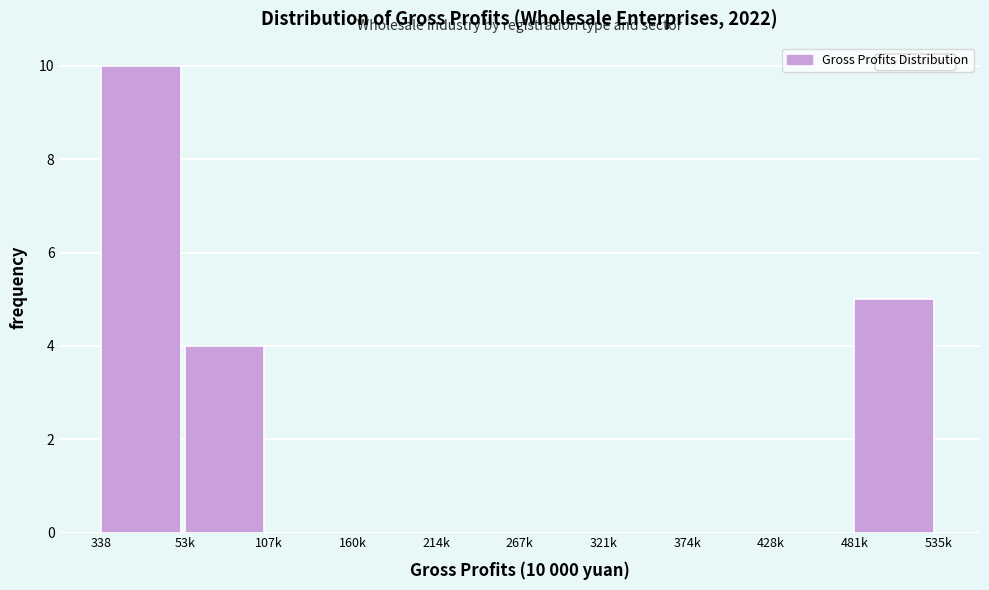

Reading left to right, transcribe all the data shown in this chart.

338=10	53k=4	107k=0	160k=0	214k=0	267k=0	321k=0	374k=0	428k=0	481k=5